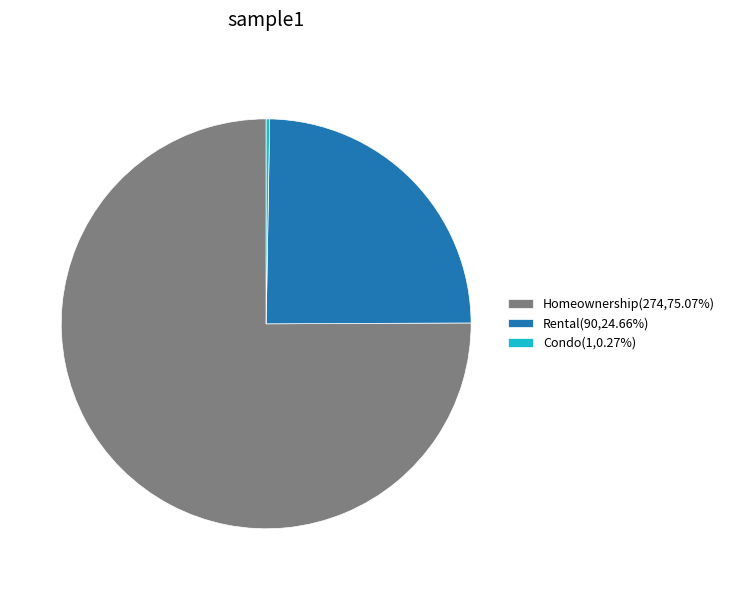

Do Homeownership(274,75.07%) and Rental(90,24.66%) together represent more than half of the pie?

Yes